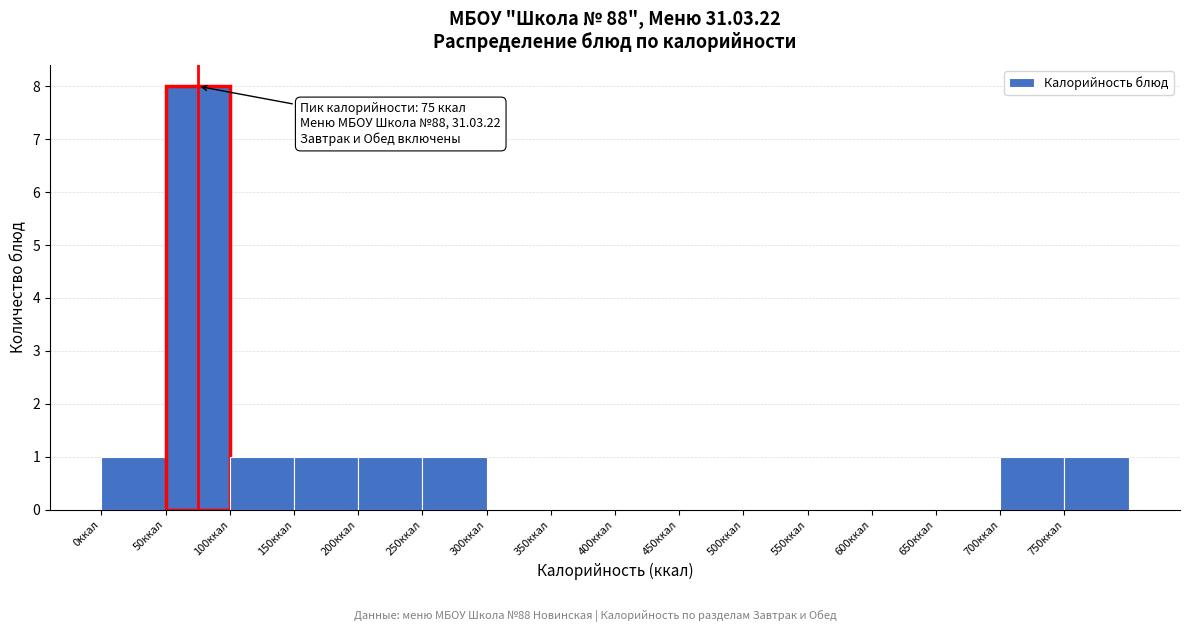

Which range on the x-axis has the tallest bar?

50 to 100